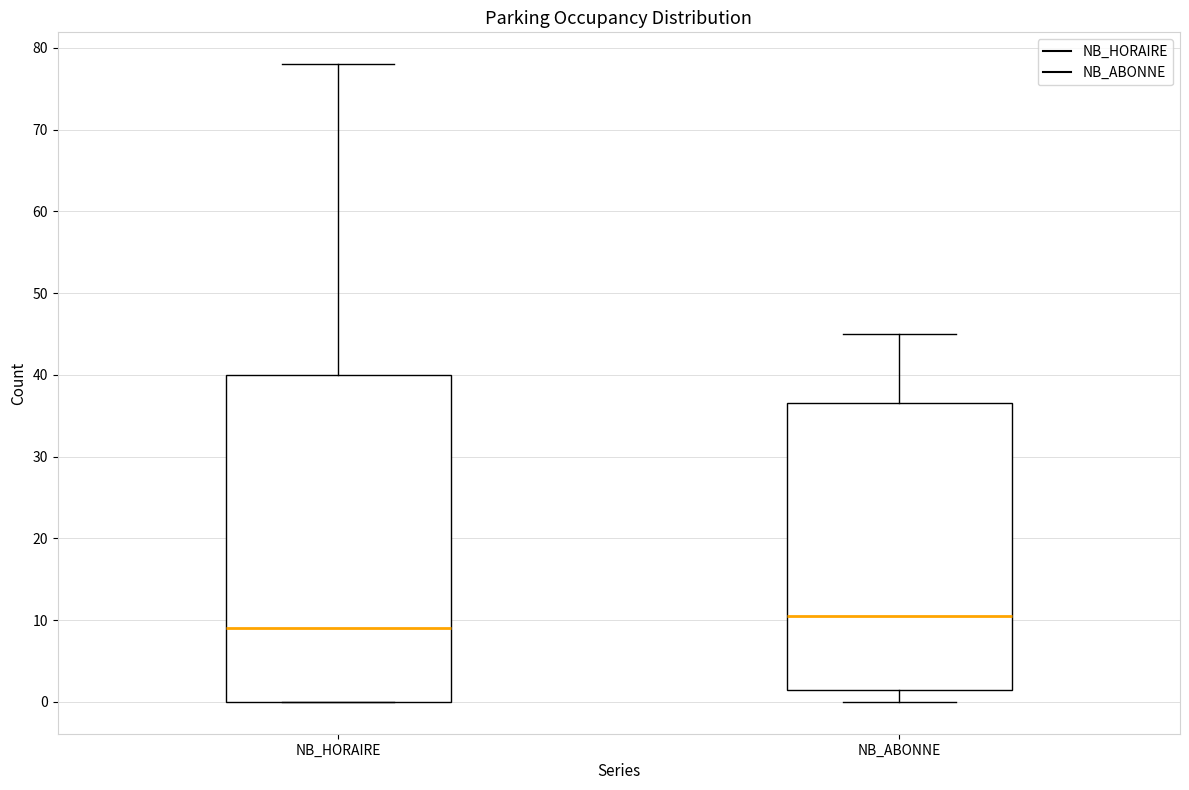

Which box has the highest median line?

NB_ABONNE